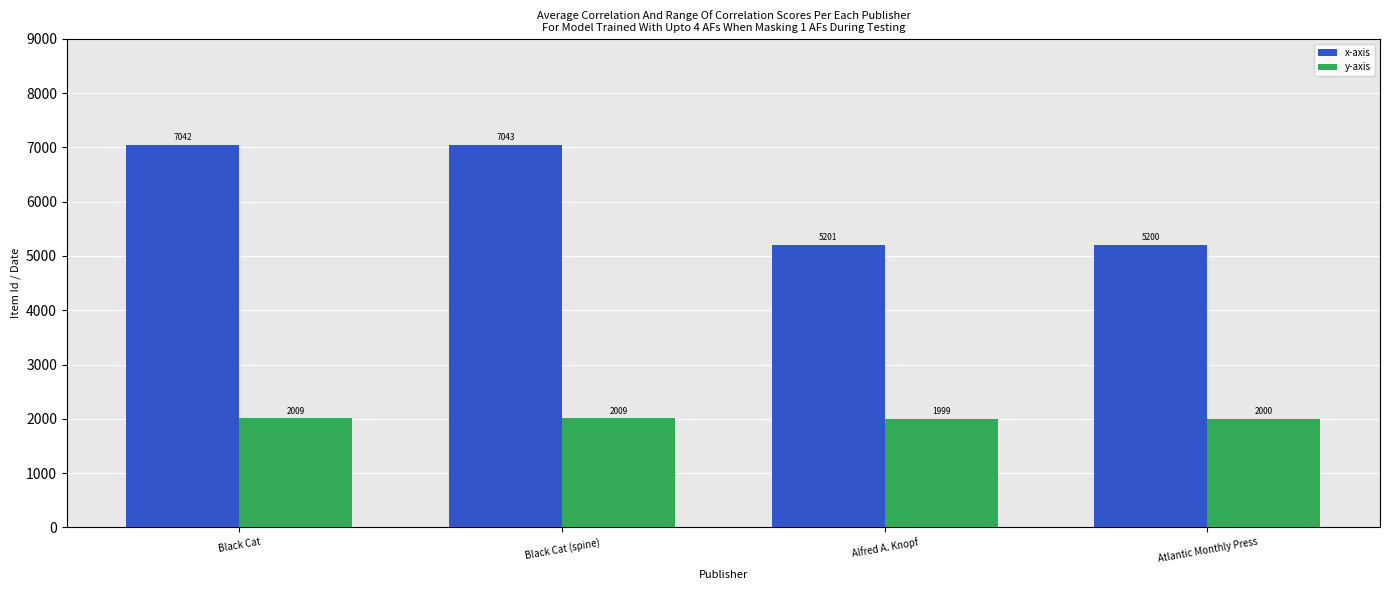

At which category is the sum across all series the highest?

Black Cat (spine)